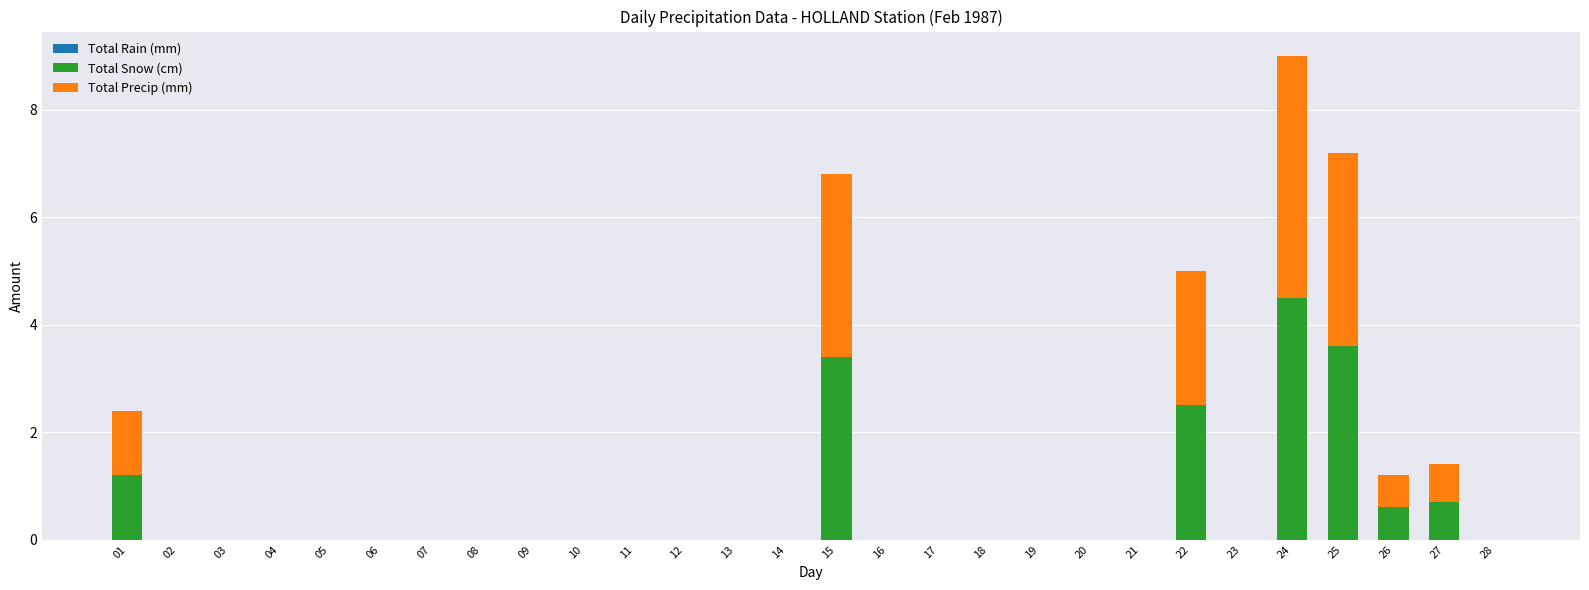

What is the sum of all Total Snow (cm) values?

16.5